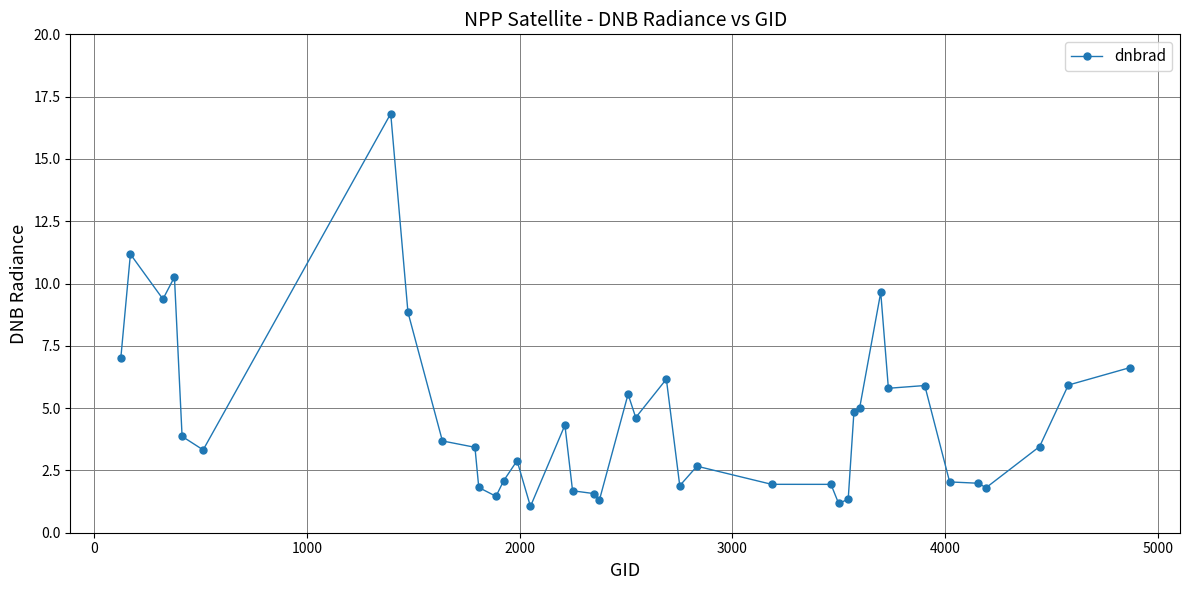

What is the value of the 39th point from the left?

6.6